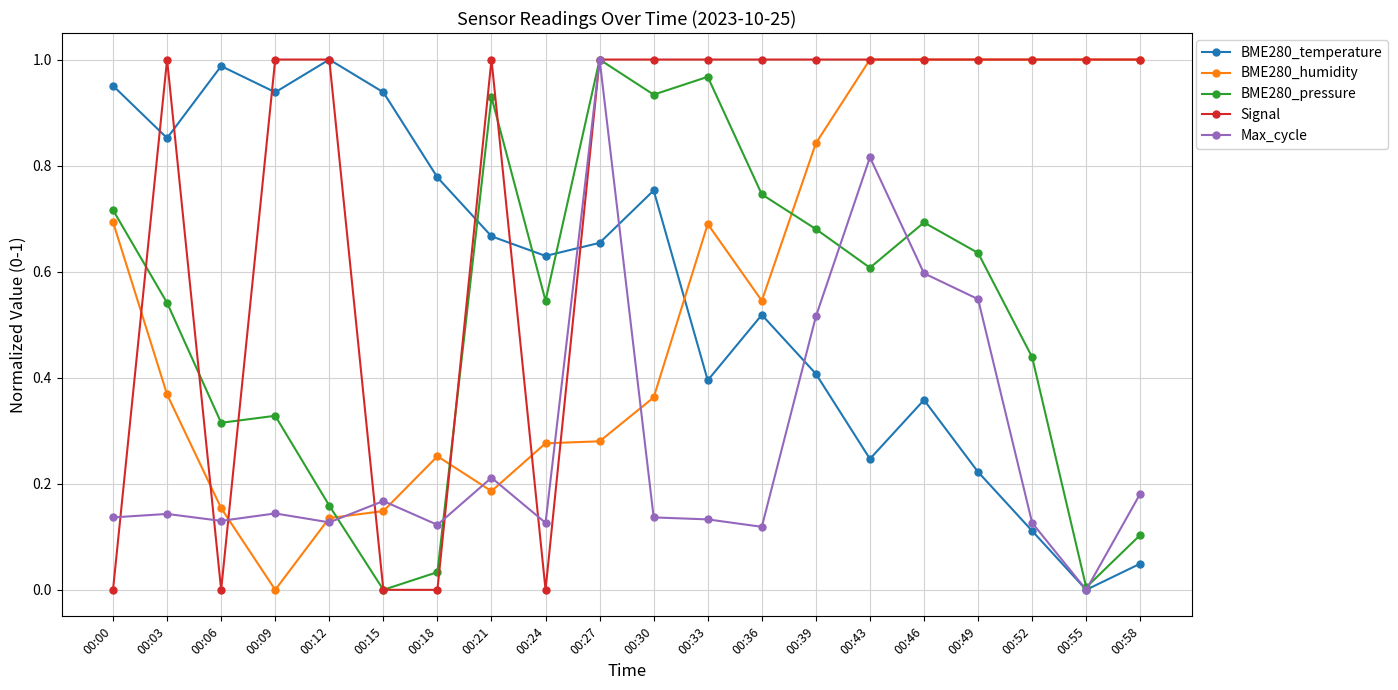

What is the sum of the BME280_temperature values at 00:36 and 00:21?

1.2